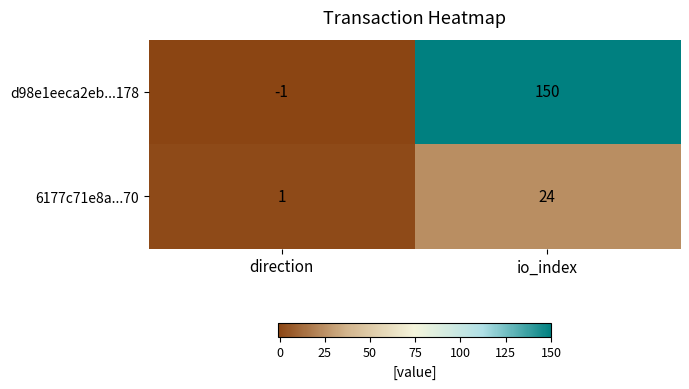

What is the sum of the d98e1eeca2eb...178 values at io_index and direction?

149